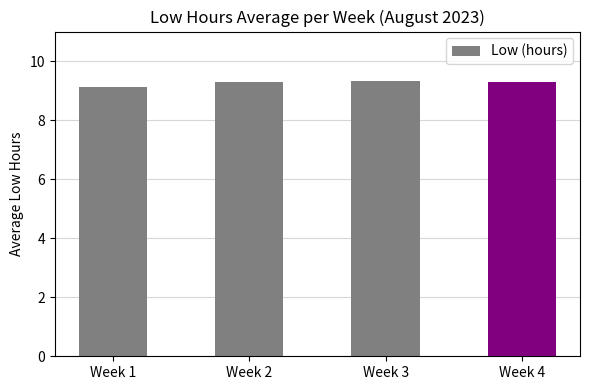

What is the minimum value shown in the chart?

9.1